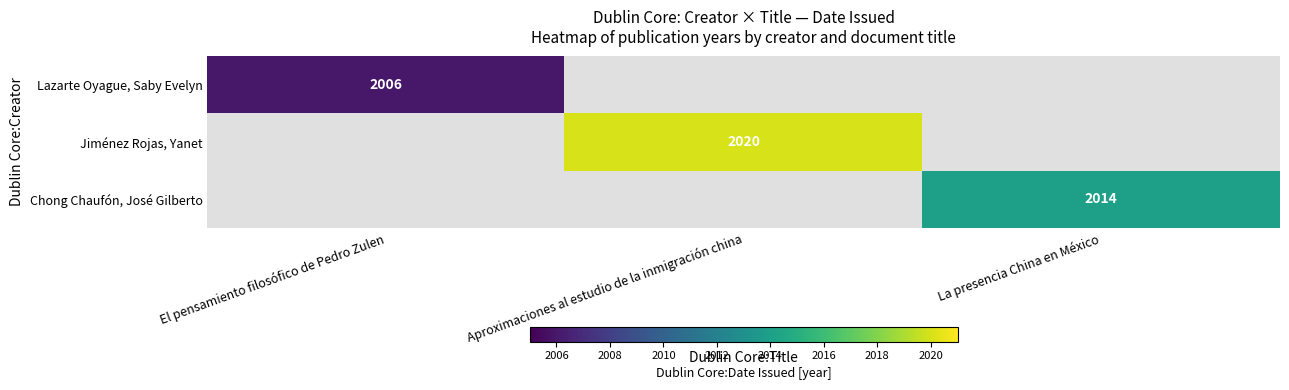

The value of Chong Chaufón, José Gilberto at La presencia China en México is 2014. True or false?

True